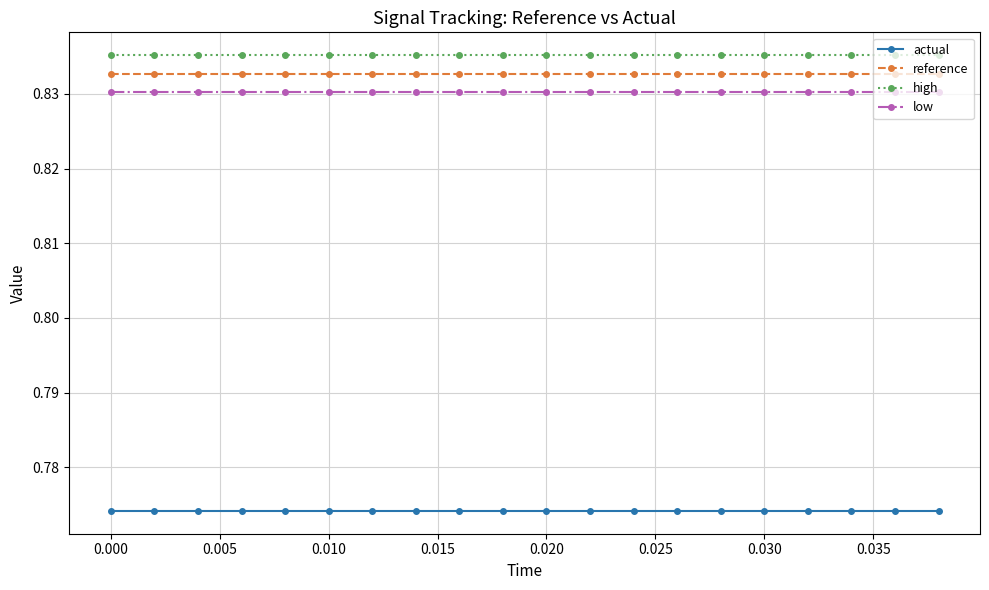

True or false: actual and reference cross at least once.

False